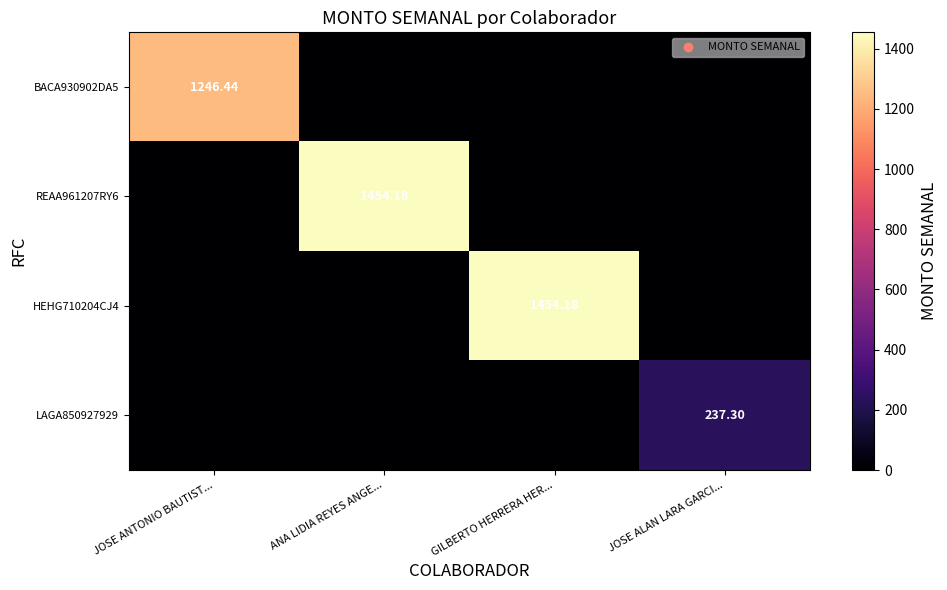

At how many categories does at least one series exceed 1205?

3